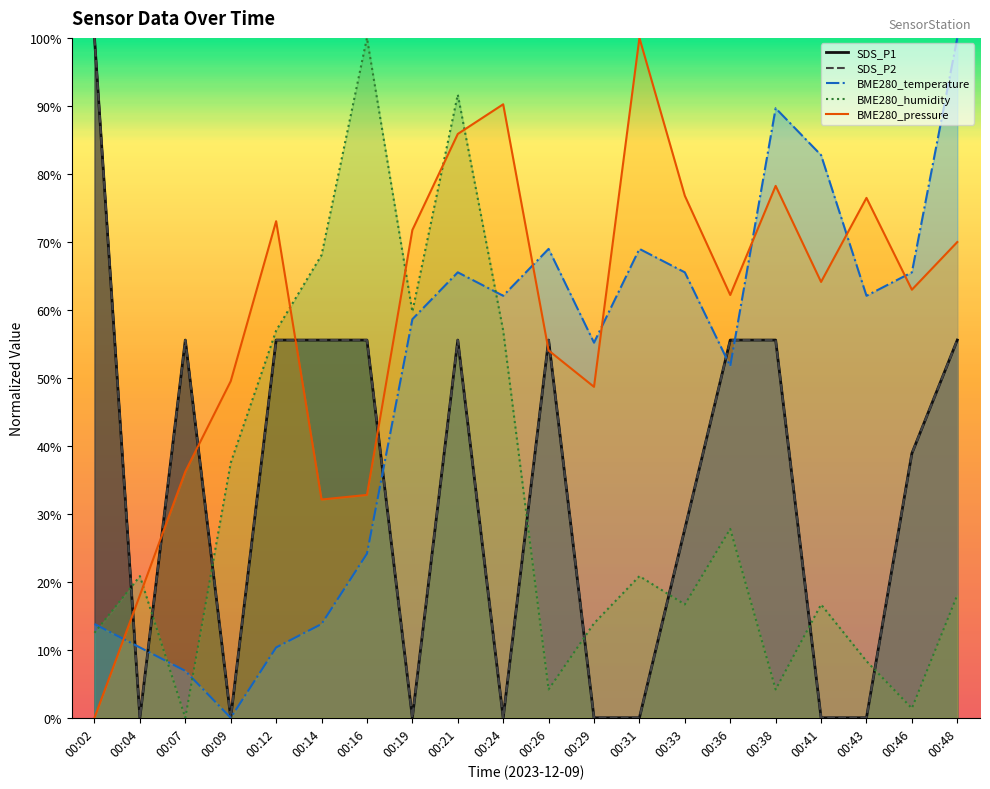

Does the chart have visible grid lines?

No